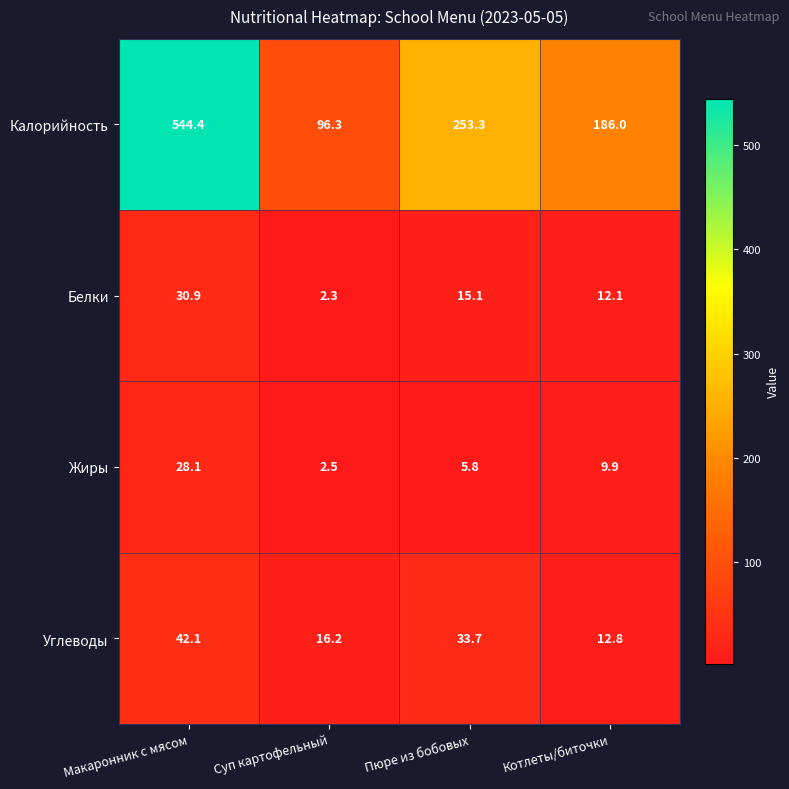

Which series changed the most between Пюре из бобовых and Котлеты/биточки?

Калорийность